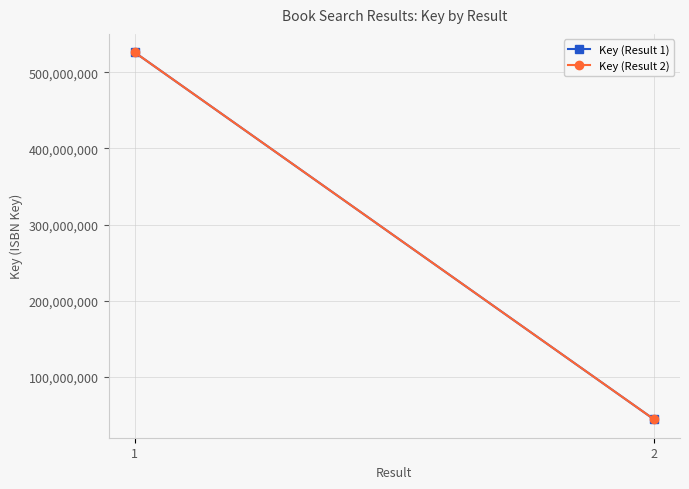

Which series has the largest total across all categories?

Key (Result 1)